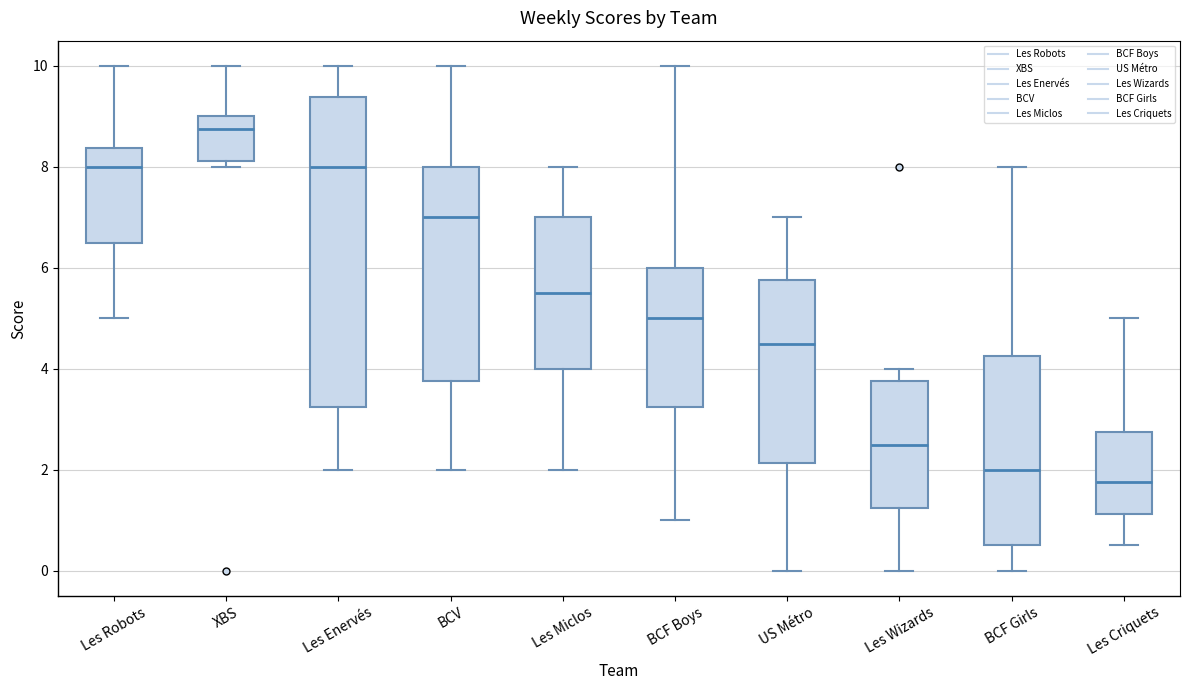

Where is the lower edge of the box for XBS on the y-axis? The values are not printed on the chart, so give them approximately, as read against the axis.

8.2